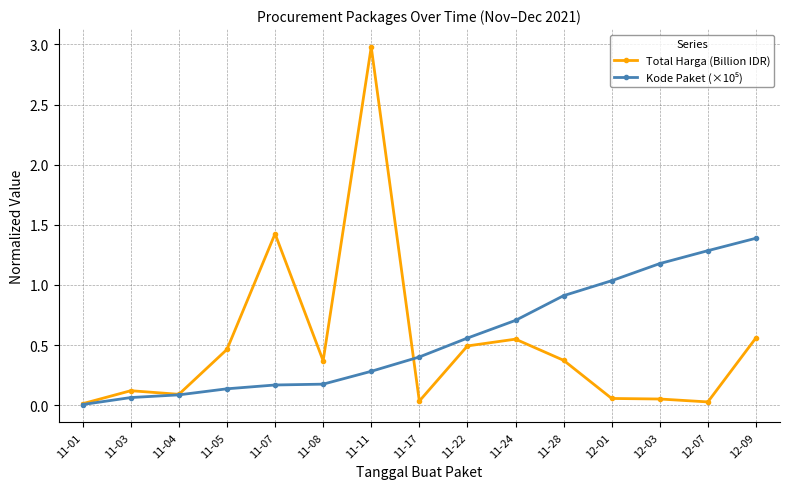

Which series has the largest range (max minus min)?

Total Harga (Billion IDR)